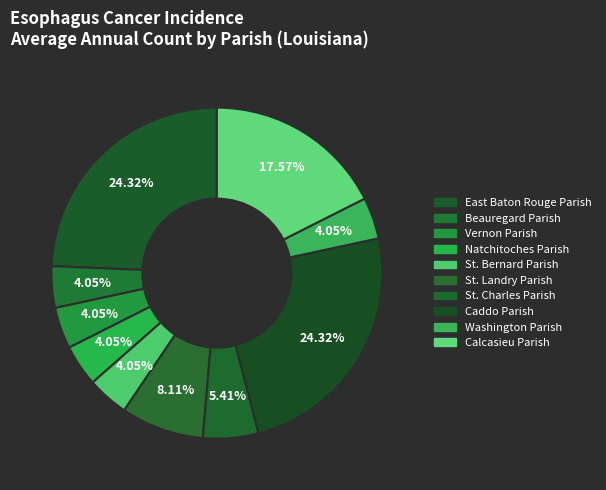

Rank the categories by value from highest to lowest.

East Baton Rouge Parish, Caddo Parish, Calcasieu Parish, St. Landry Parish, St. Charles Parish, Beauregard Parish, Vernon Parish, Natchitoches Parish, St. Bernard Parish, Washington Parish